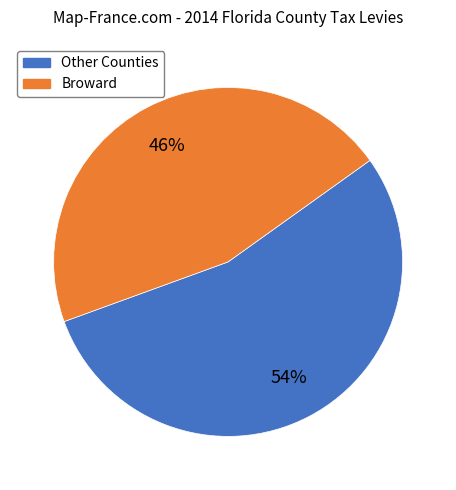

To the nearest percent, what is the average slice percentage?

50%